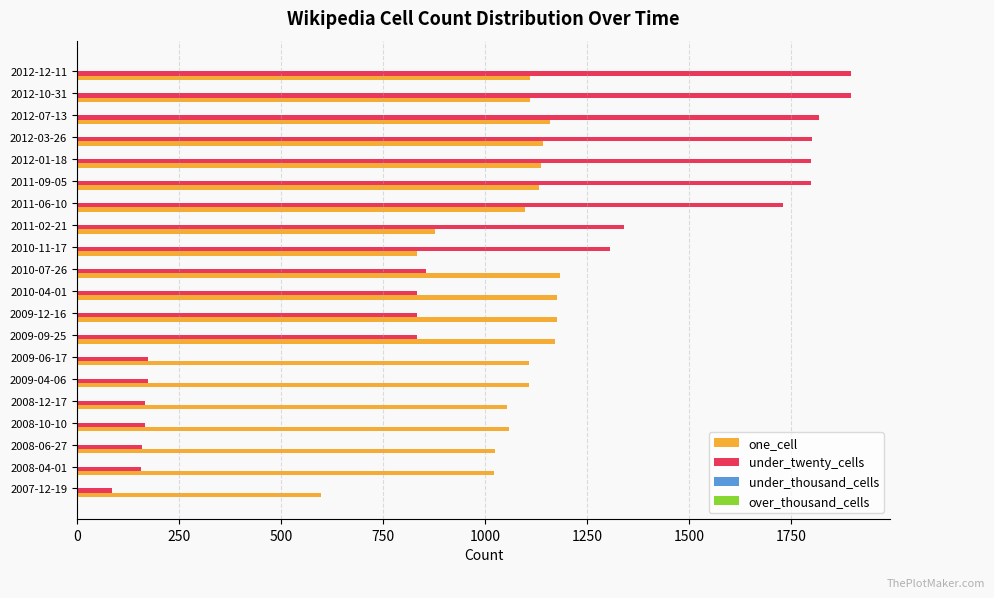

Which series changed the most between 2009-04-06 and 2012-12-11?

under_twenty_cells